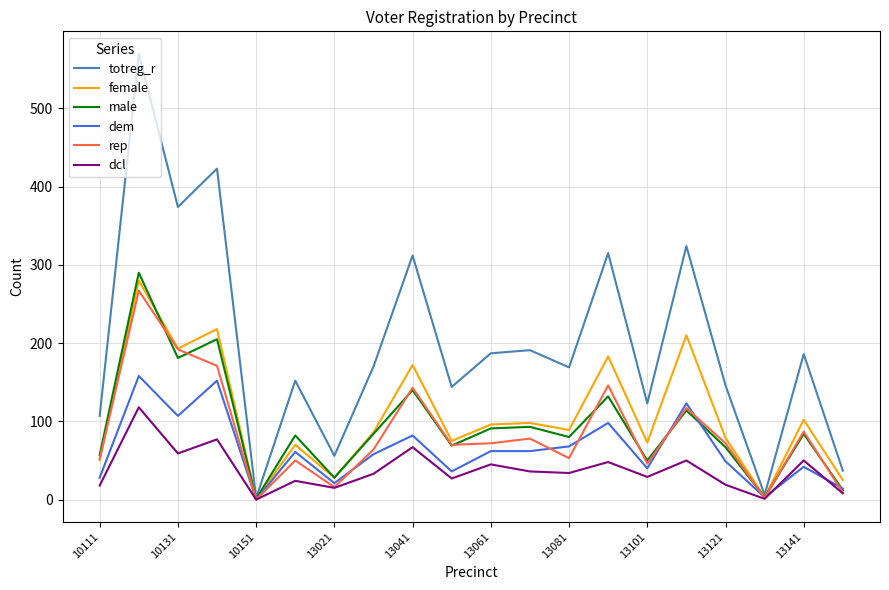

What is the highest value of the rep series?

267